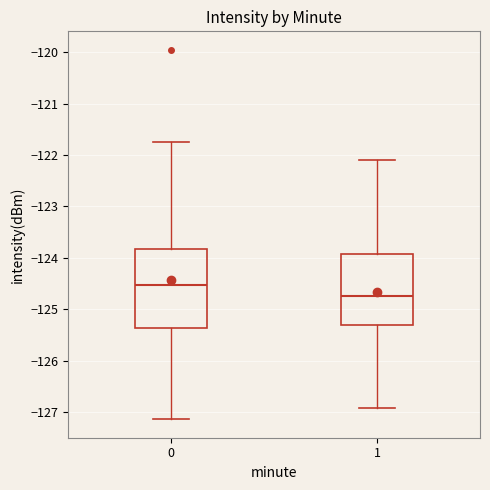

Which box's median line is the lowest?

1